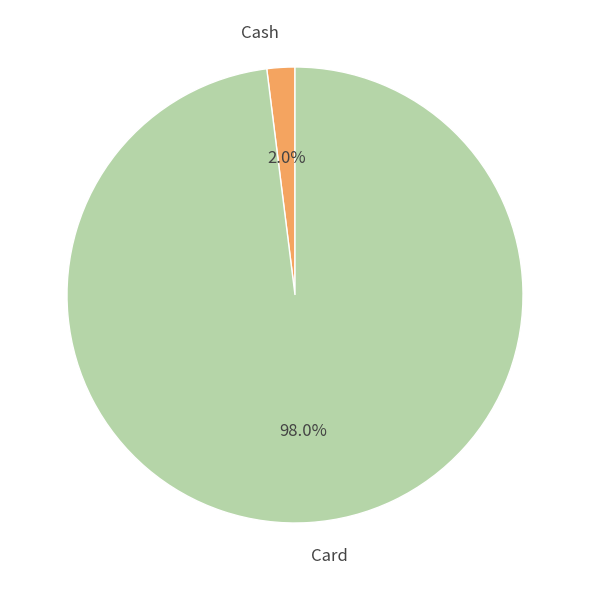

What is the largest slice in the pie chart?

Card